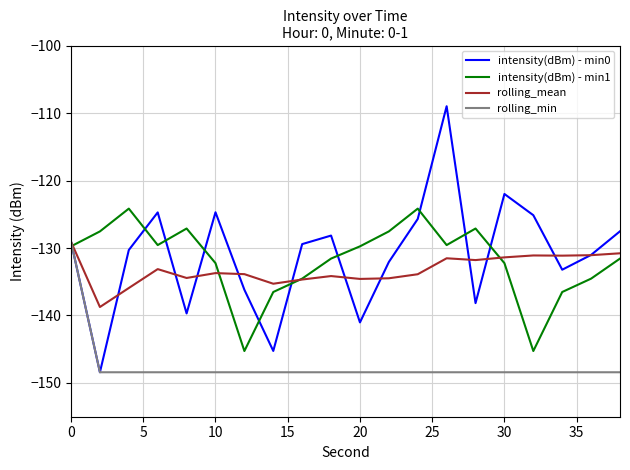

What is the lowest value of the intensity(dBm) - min1 series?

-145.3